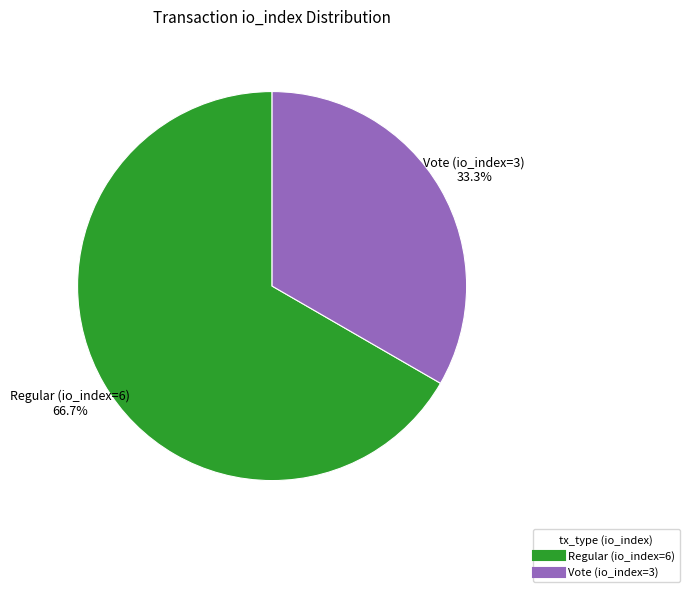

Rank the categories by value from lowest to highest.

Vote (io_index=3), Regular (io_index=6)